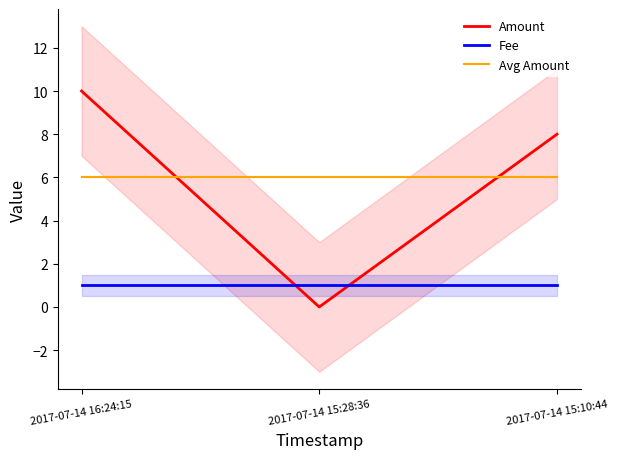

Where is Fee nearest to the value 1?

2017-07-14 16:24:15